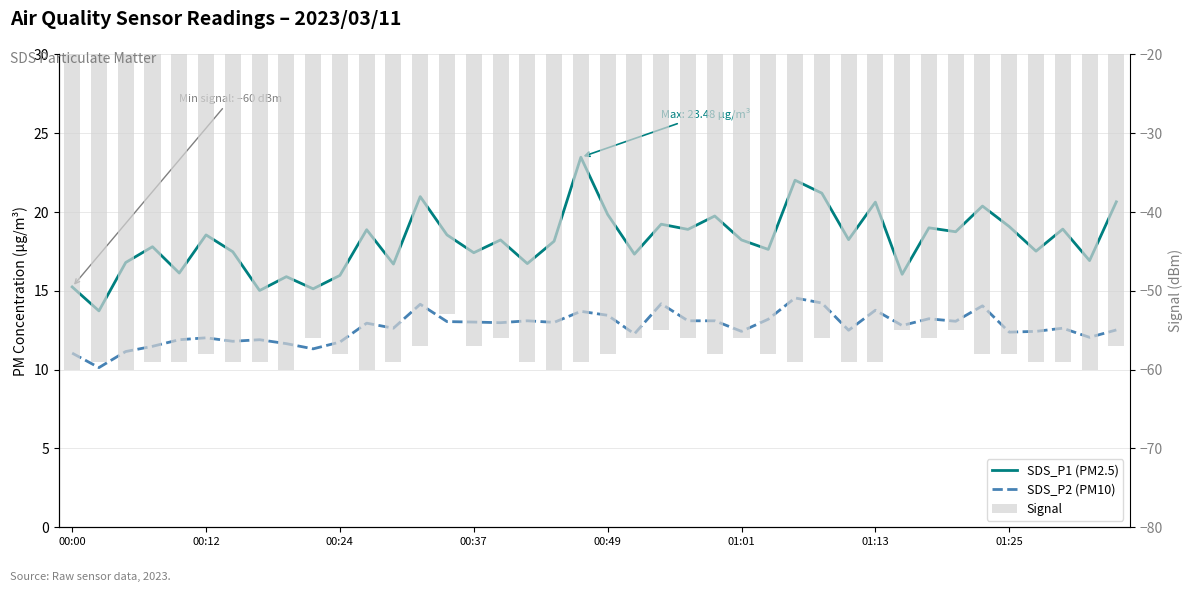

Rank the series at 38 from highest to lowest value.

SDS_P1 (PM2.5), SDS_P2 (PM10), Signal